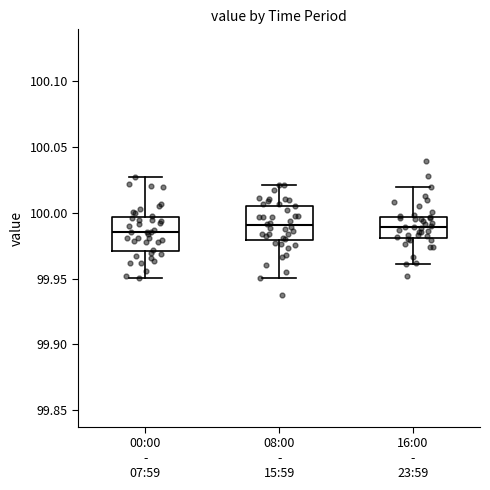

Reading left to right, transcribe this box plot: for each box, give where its median line is, the range the box spans, and where its two whiskers end, as read against the y-axis. The values are not printed on the chart, so give them approximately, as read against the axis.

00:00 - 07:59: median 99.985, box 99.970 to 99.995, whiskers 99.950 to 100.025
08:00 - 15:59: median 99.990, box 99.980 to 100.005, whiskers 99.950 to 100.020
16:00 - 23:59: median 99.990, box 99.980 to 99.995, whiskers 99.960 to 100.020